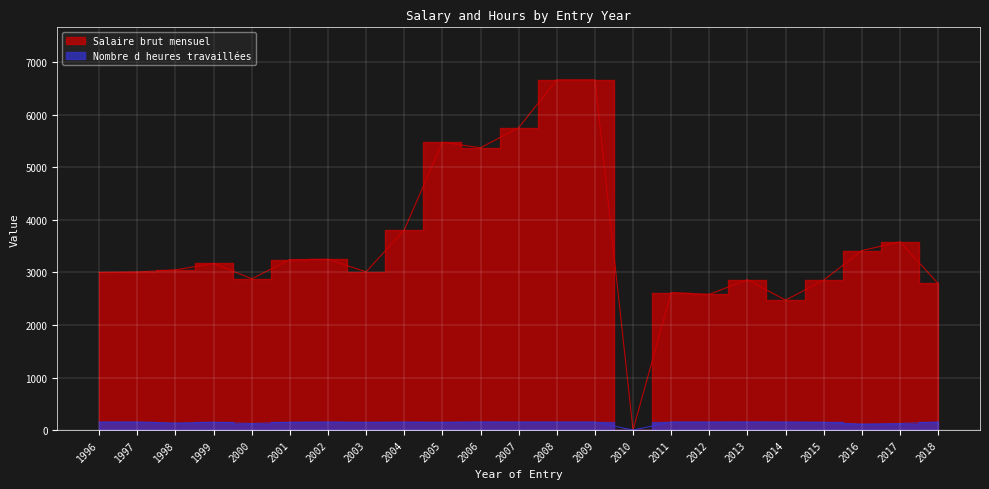

Where does the Nombre d heures series first go above 151?

1996